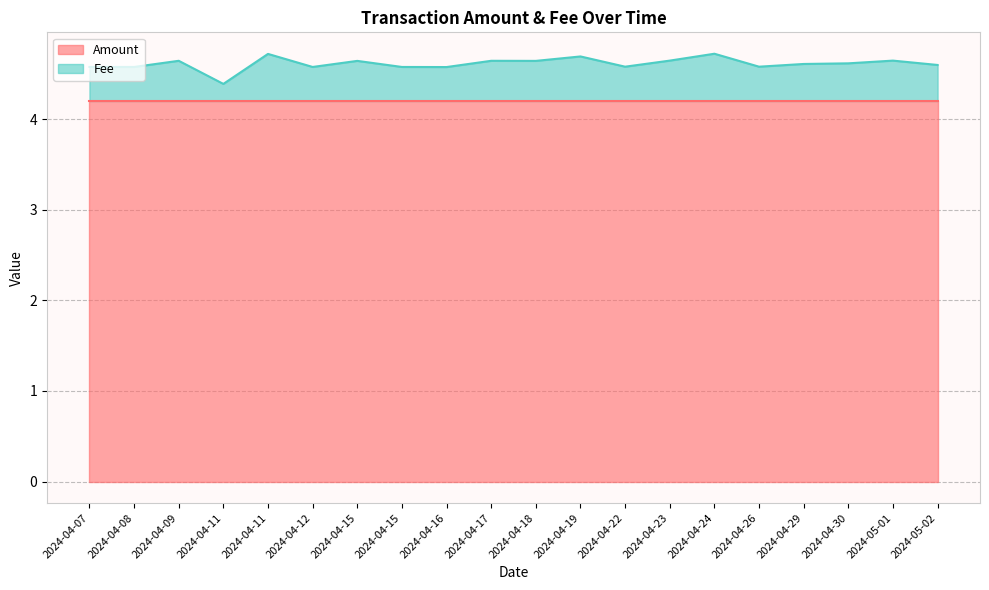

What is the change in value from 2024-04-11 to 2024-05-02?

+0.2